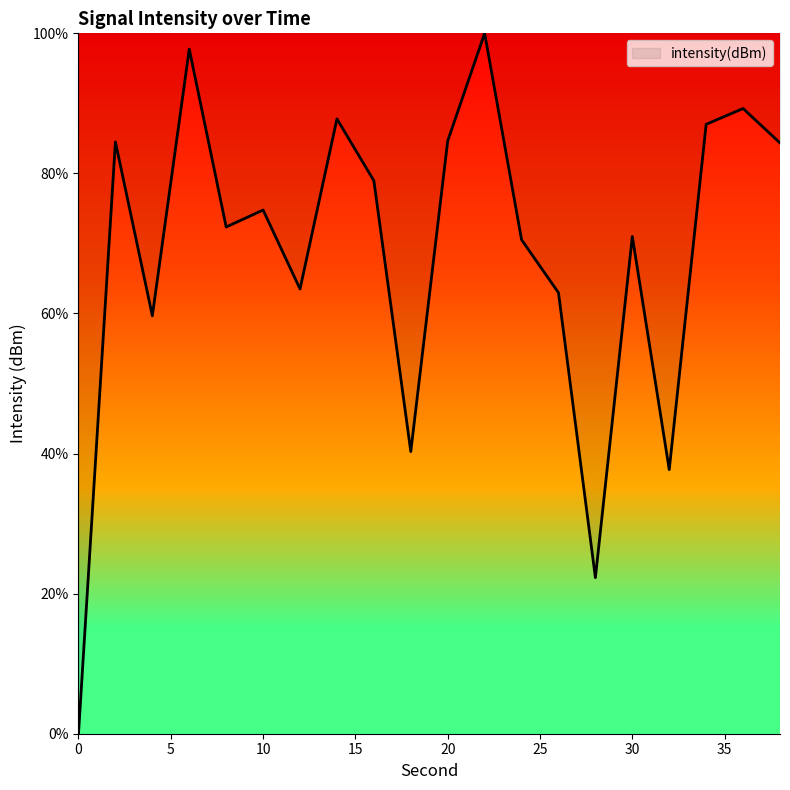

What is the greatest value displayed?

100.0